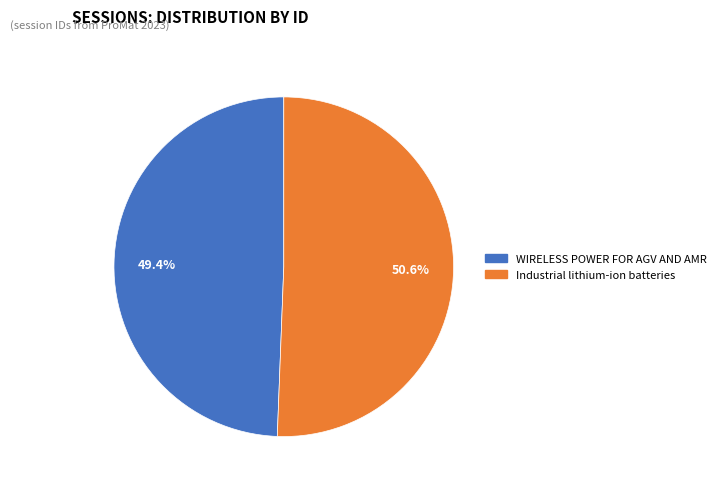

How much of the chart is everything except WIRELESS POWER FOR AGV AND AMR?

50.6%